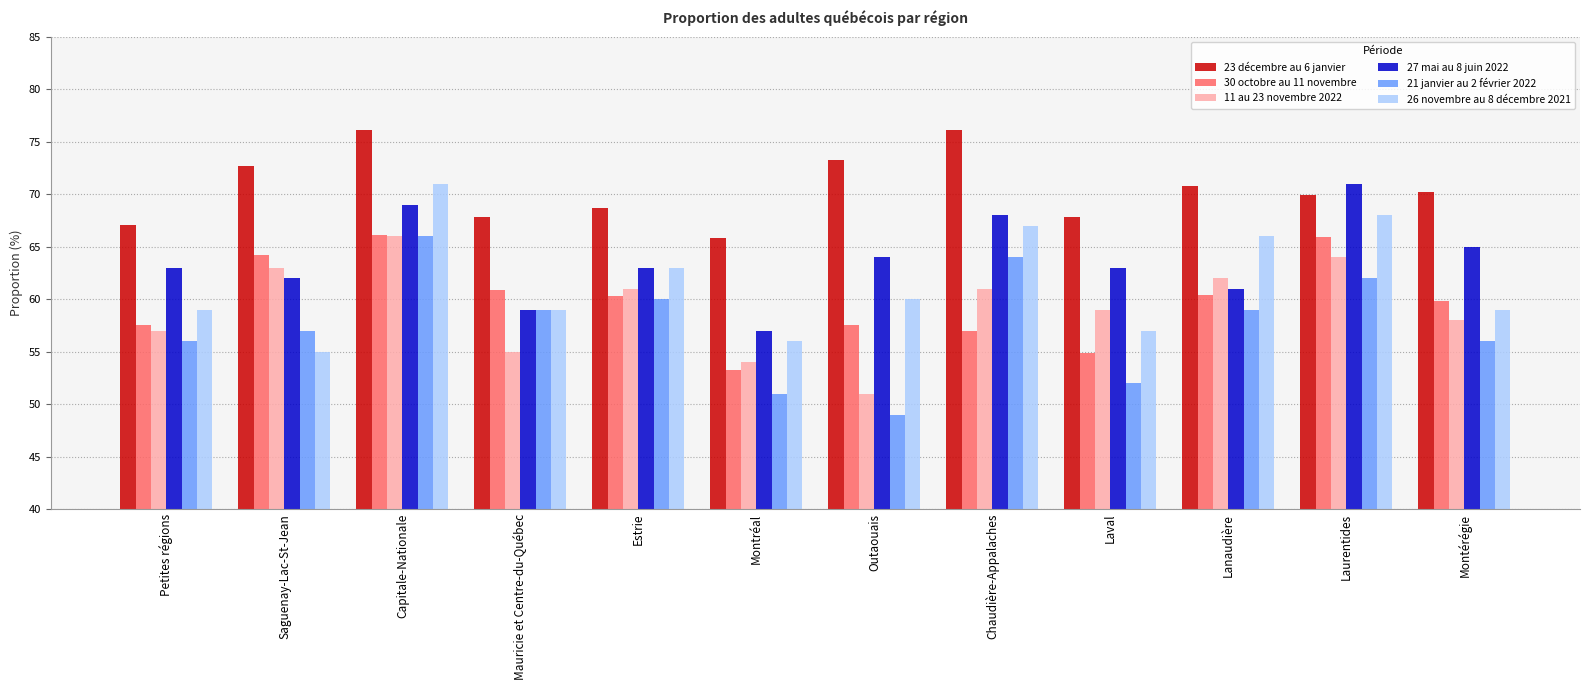

What is the difference between the highest and lowest values at Laurentides?

9.0